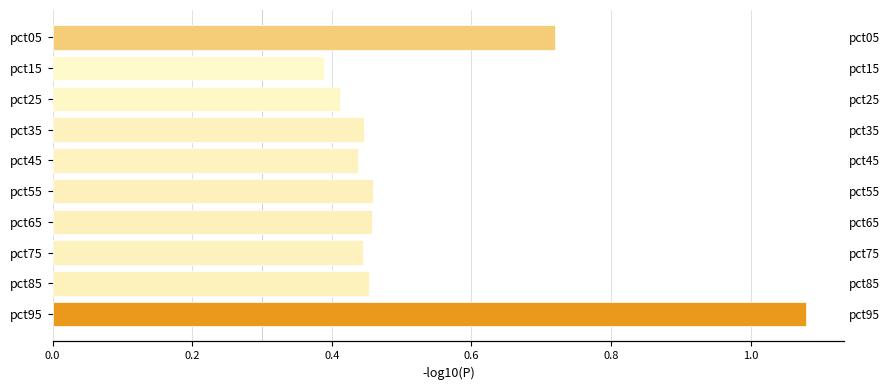

What is the value of the 3rd bar from the left?

0.4